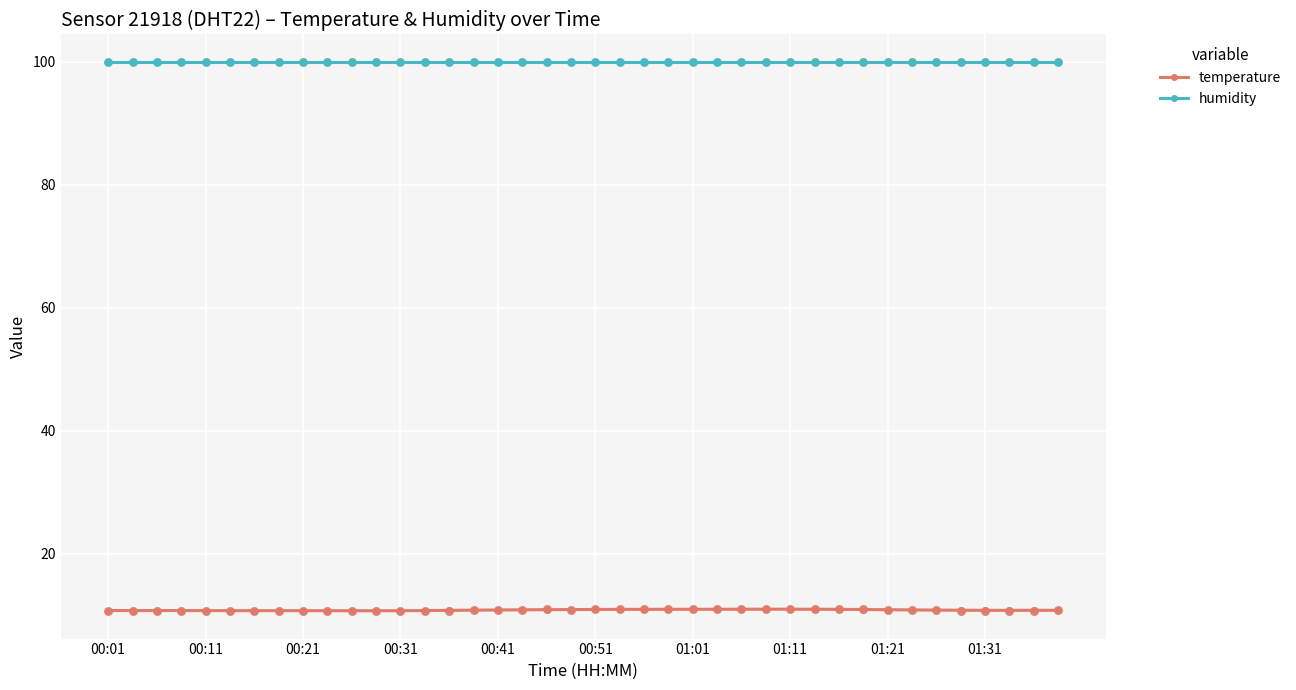

Which series has the largest total across all categories?

humidity